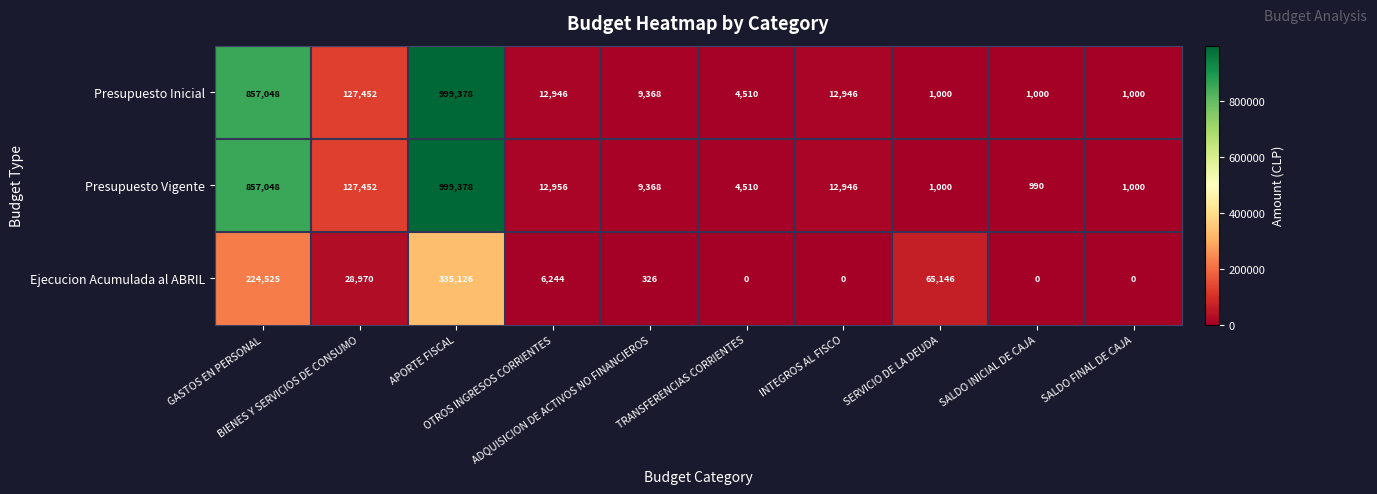

What is the difference between the second highest and minimum values in the Ejecucion Acumulada al ABRIL series?

224525